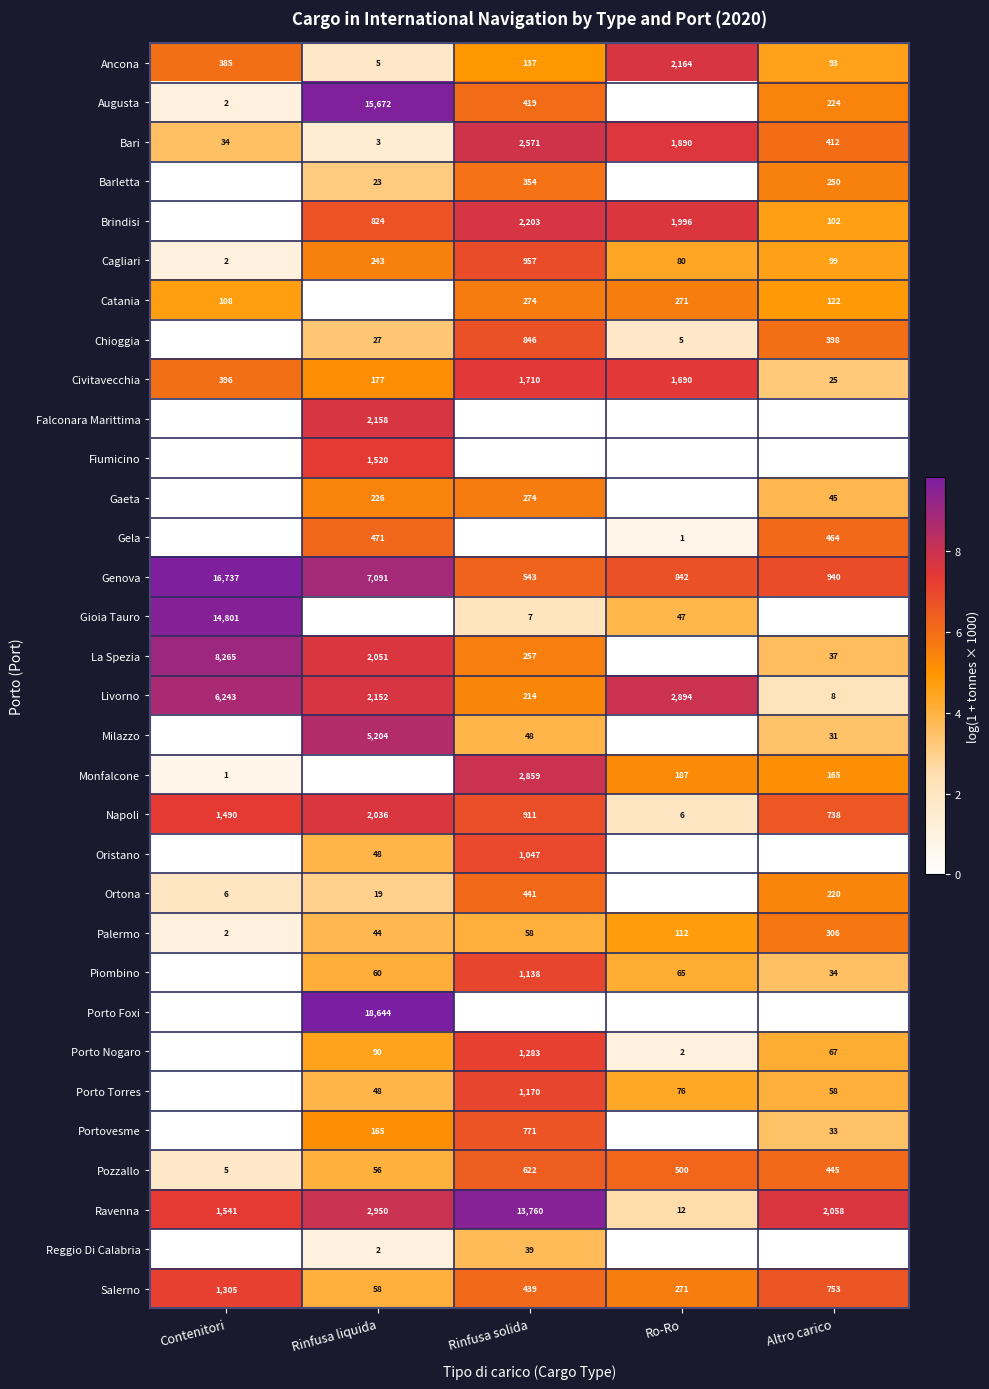

What is the difference between the Palermo values at Rinfusa solida and Contenitori?

56